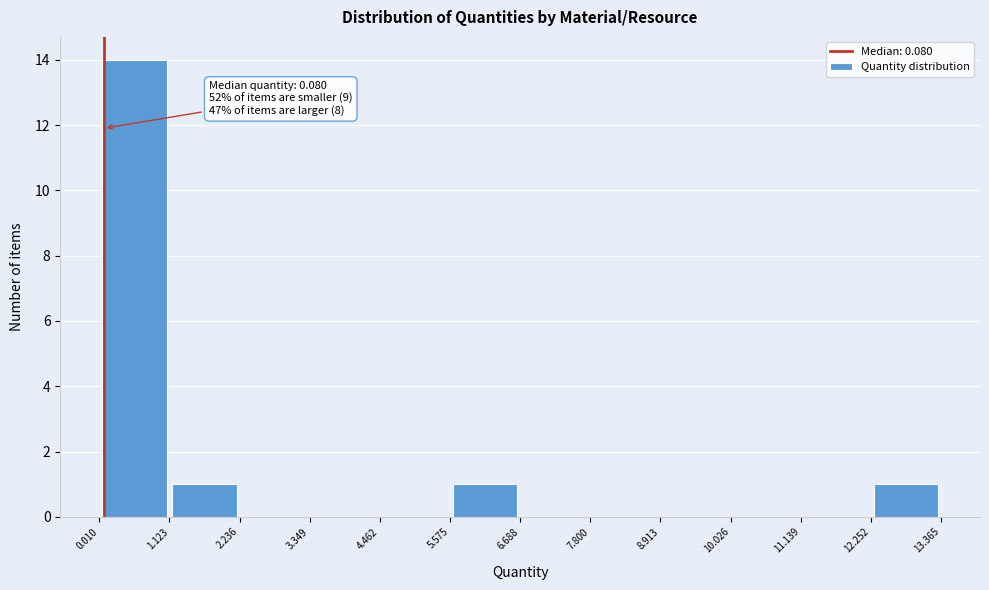

Over which range of the x-axis is the bar tallest?

0.010 to 1.123